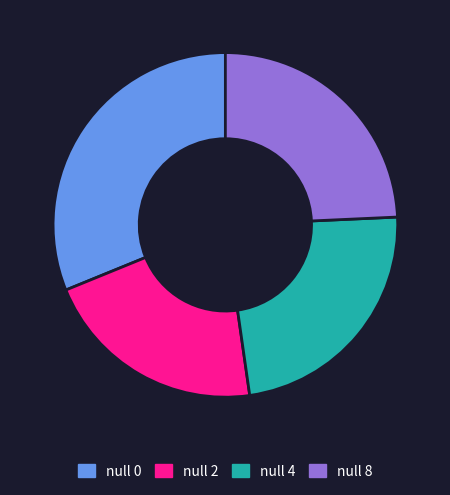

Count the number of slices in the pie.

4